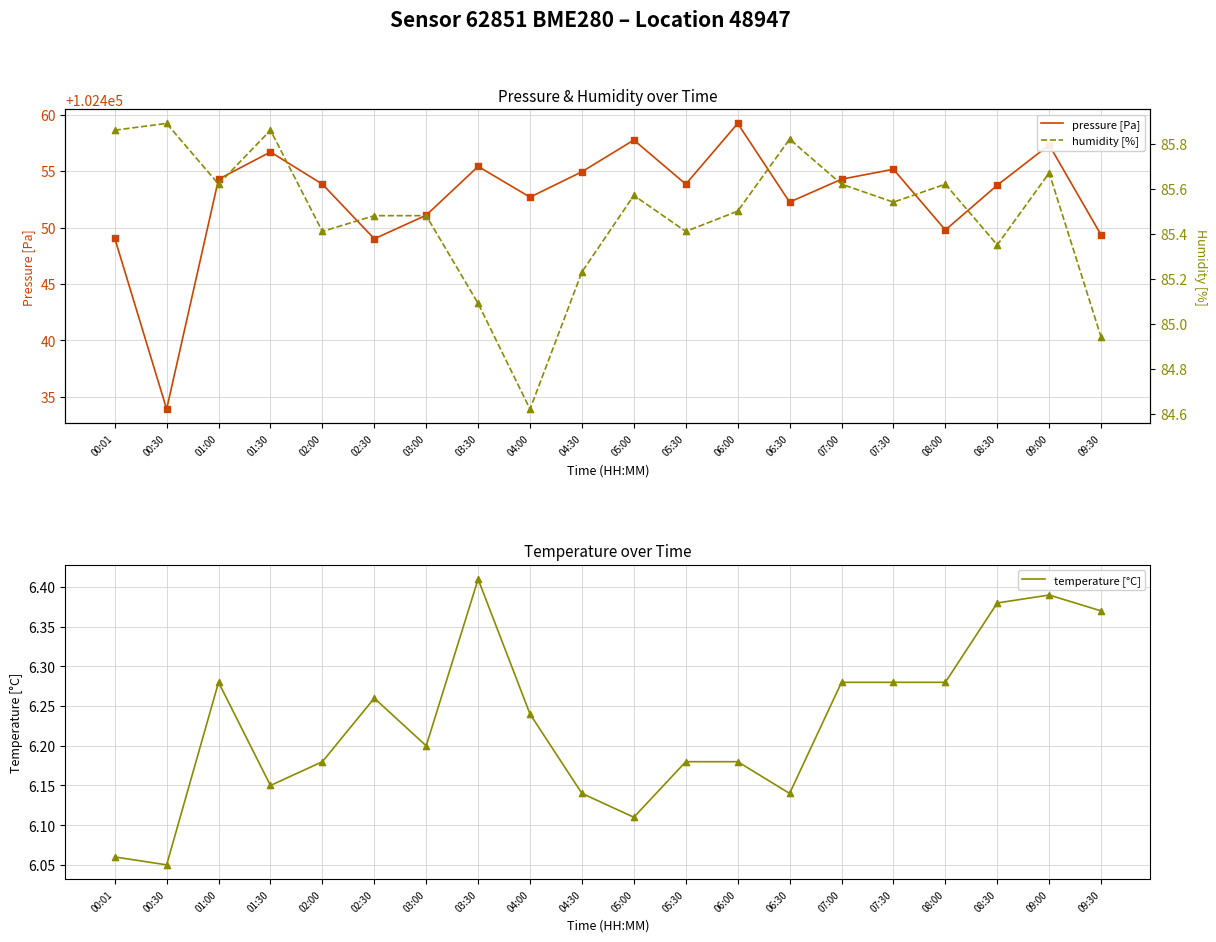

At how many categories does at least one series exceed 51685?

20